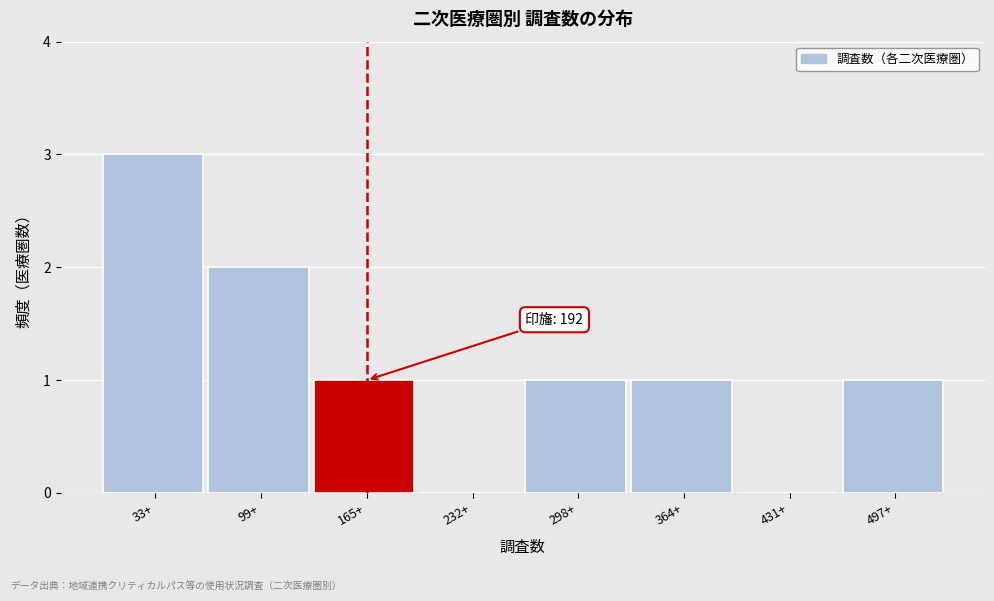

Reading left to right, what are all the values shown in this chart?

33+=3	99+=2	165+=1	232+=0	298+=1	364+=1	431+=0	497+=1